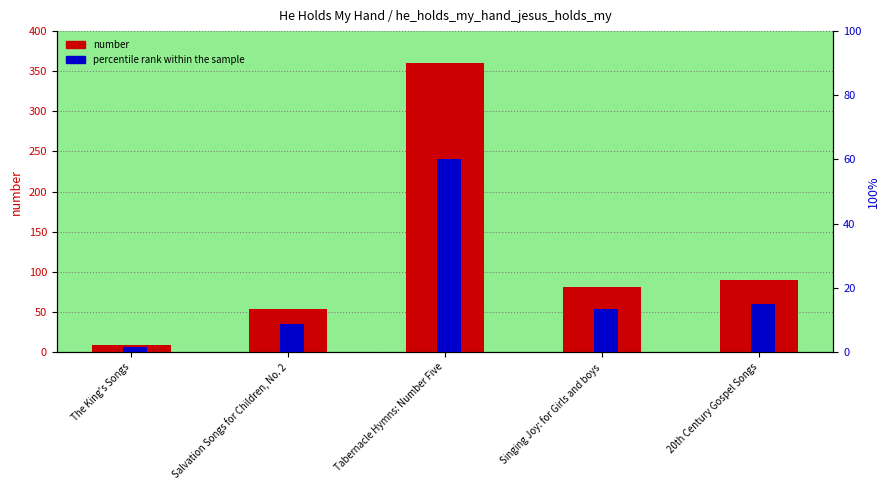

What is the difference between the percentile rank within the sample values at 20th Century Gospel Songs and The King's Songs?

13.5